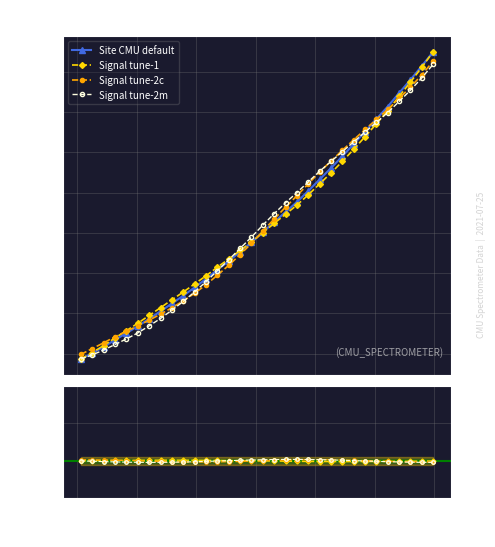

True or false: Signal tune-2m has more than 2 interior local peaks.

False